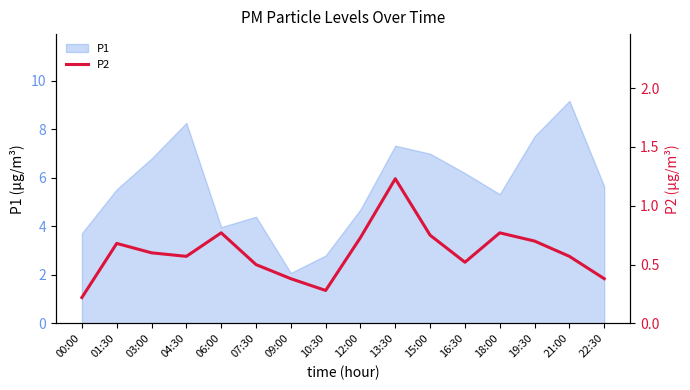

Is it true that P1 equals 1.7 at 10:30?

False